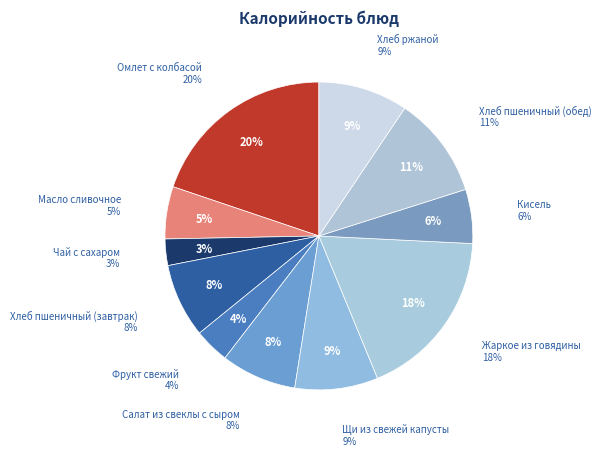

To the nearest percent, what is the difference between the Чай с сахаром and Жаркое из говядины slice percentages?

15%